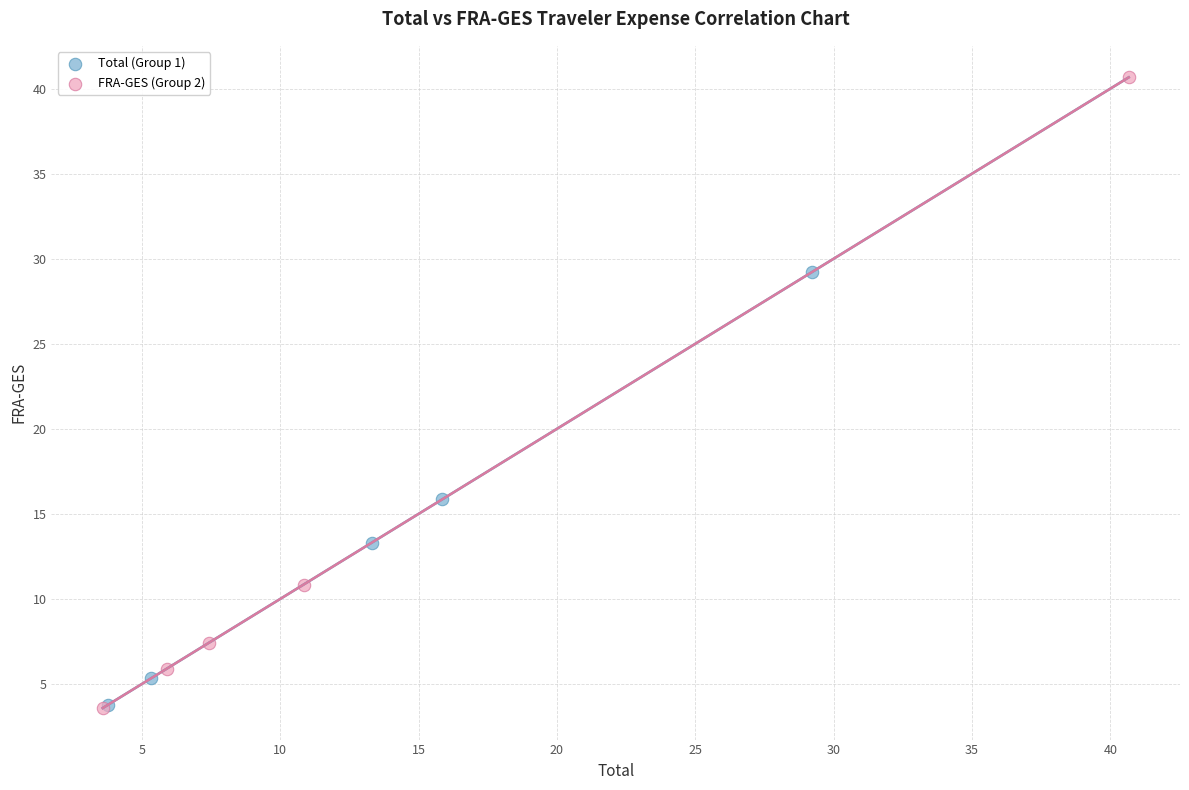

Which series has the largest Y range (max minus min)?

FRA-GES (Group 2)